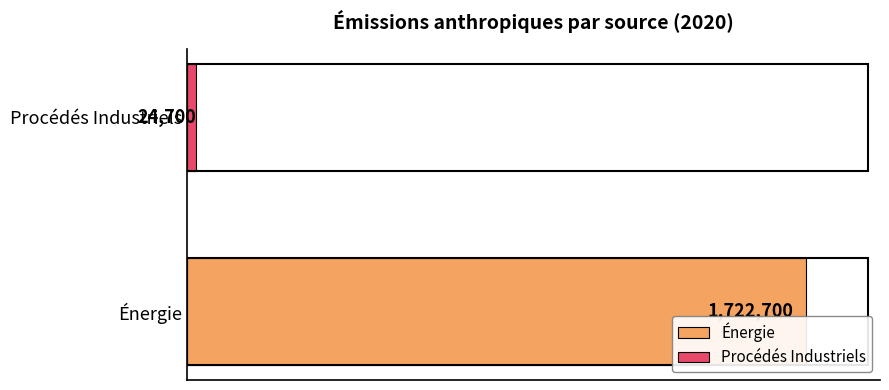

What are all the series names shown in the legend?

Énergie, Procédés Industriels